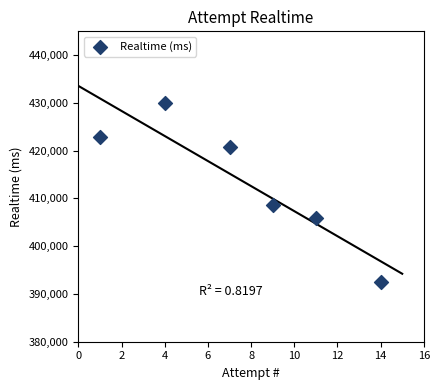

What Y value in the scatter plot is closest to 411322?

408657